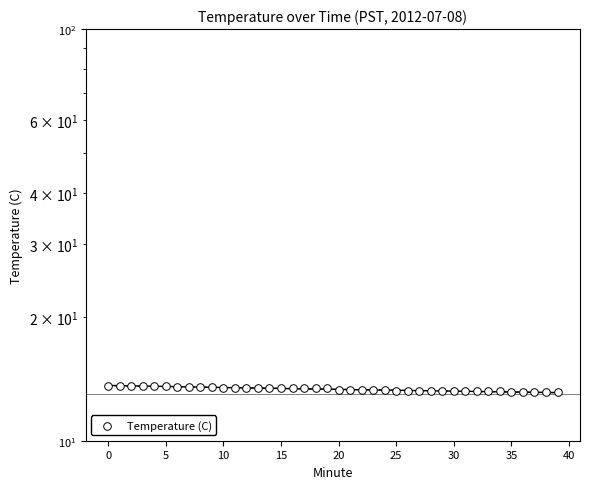

Between 31 and 19, which is larger?

19